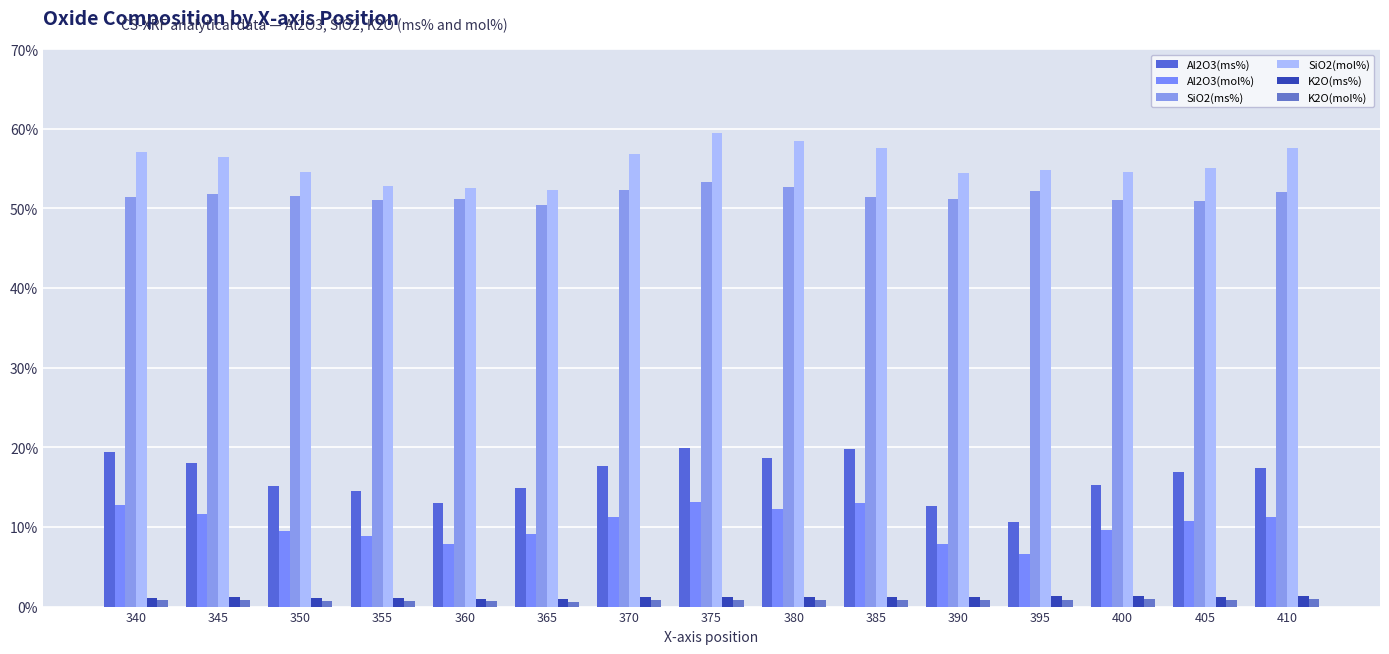

Reading right to left, extract all data points from this chart.

Al2O3(ms%): 17.4	16.9	15.3	10.6	12.6	19.8	18.7	19.9	17.7	14.8	13.1	14.6	15.1	18.0	19.4
Al2O3(mol%): 11.3	10.8	9.6	6.6	7.9	13.0	12.2	13.1	11.3	9.1	7.9	8.9	9.4	11.6	12.7
SiO2(ms%): 52.1	50.9	51.0	52.2	51.2	51.5	52.7	53.3	52.4	50.4	51.1	51.0	51.6	51.7	51.4
SiO2(mol%): 57.6	55.0	54.6	54.8	54.5	57.5	58.5	59.5	56.8	52.3	52.5	52.8	54.6	56.4	57.1
K2O(ms%): 1.3	1.2	1.3	1.3	1.2	1.2	1.2	1.2	1.2	0.9	1.0	1.1	1.1	1.1	1.1
K2O(mol%): 0.9	0.8	0.9	0.9	0.8	0.8	0.8	0.9	0.8	0.6	0.6	0.7	0.7	0.8	0.8